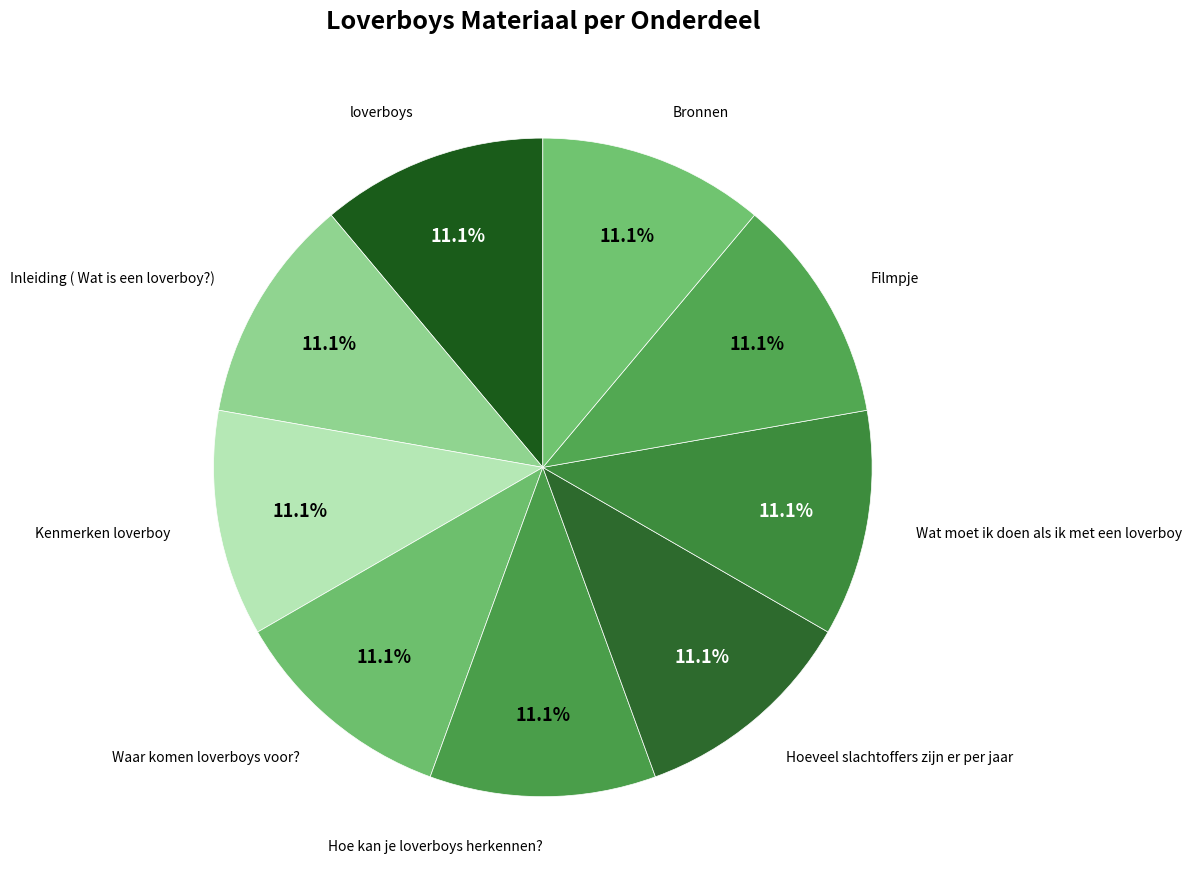

Rank the categories by value from highest to lowest.

Bronnen, Filmpje, Wat moet ik doen als ik met een loverboy, Hoeveel slachtoffers zijn er per jaar, Hoe kan je loverboys herkennen?, Waar komen loverboys voor?, Kenmerken loverboy, Inleiding ( Wat is een loverboy?), loverboys